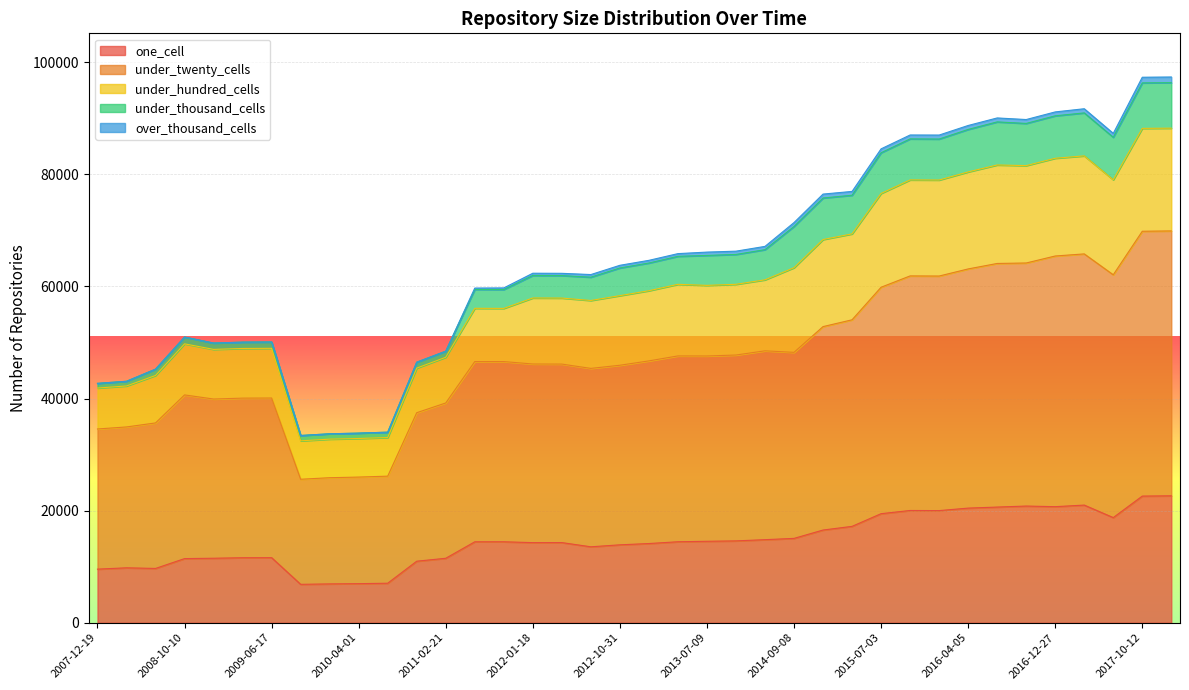

What is the label of the 1st point from the right?

2017-12-22